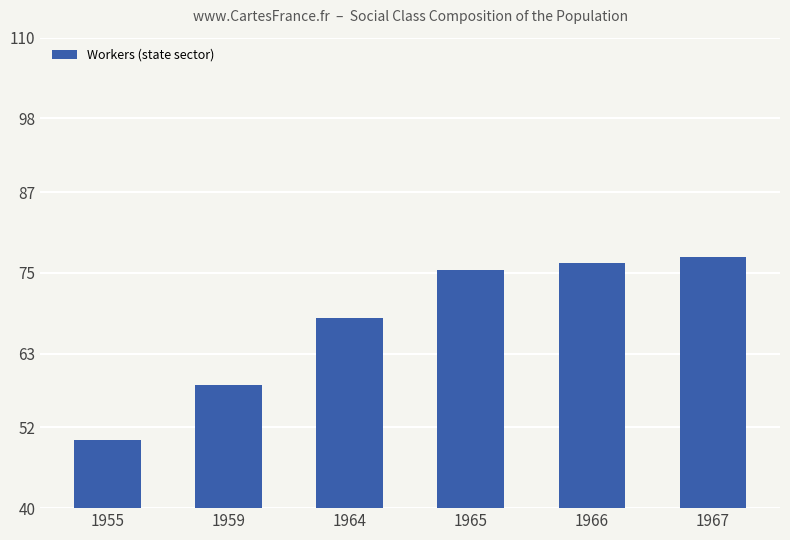

Where is the data nearest to the value 63?

1959